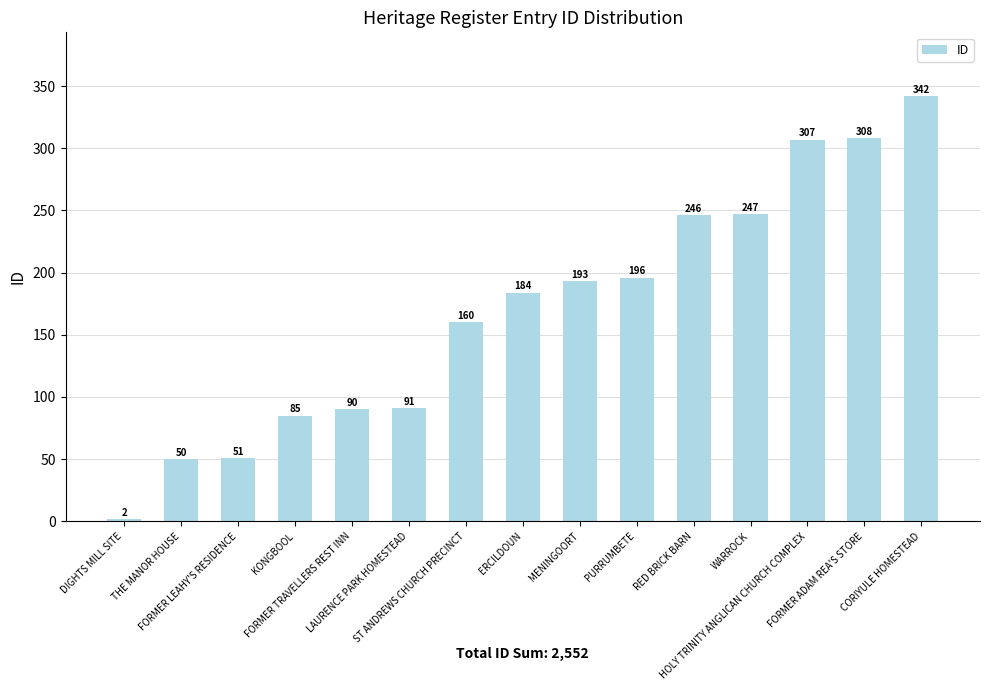

Is it true that the value at RED BRICK BARN is 85?

False